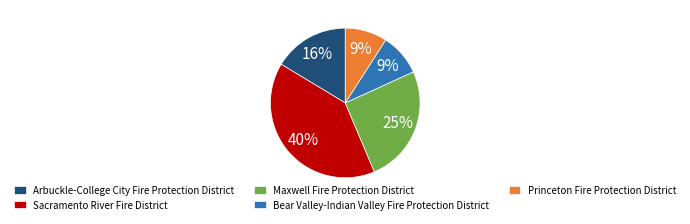

To the nearest percent, what is the difference between the largest and smallest slice percentages?

31%